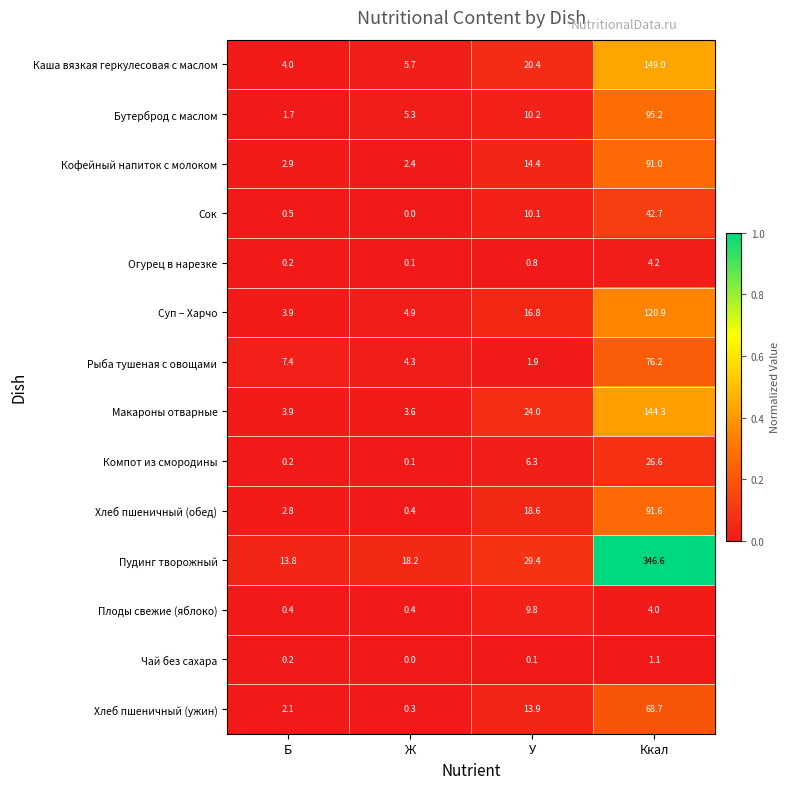

What is the average value of the Суп – Харчо series?

36.6